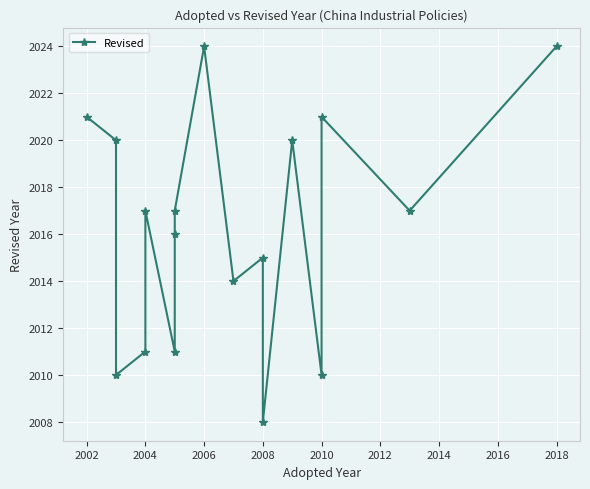

How many lines are shown in the chart?

1